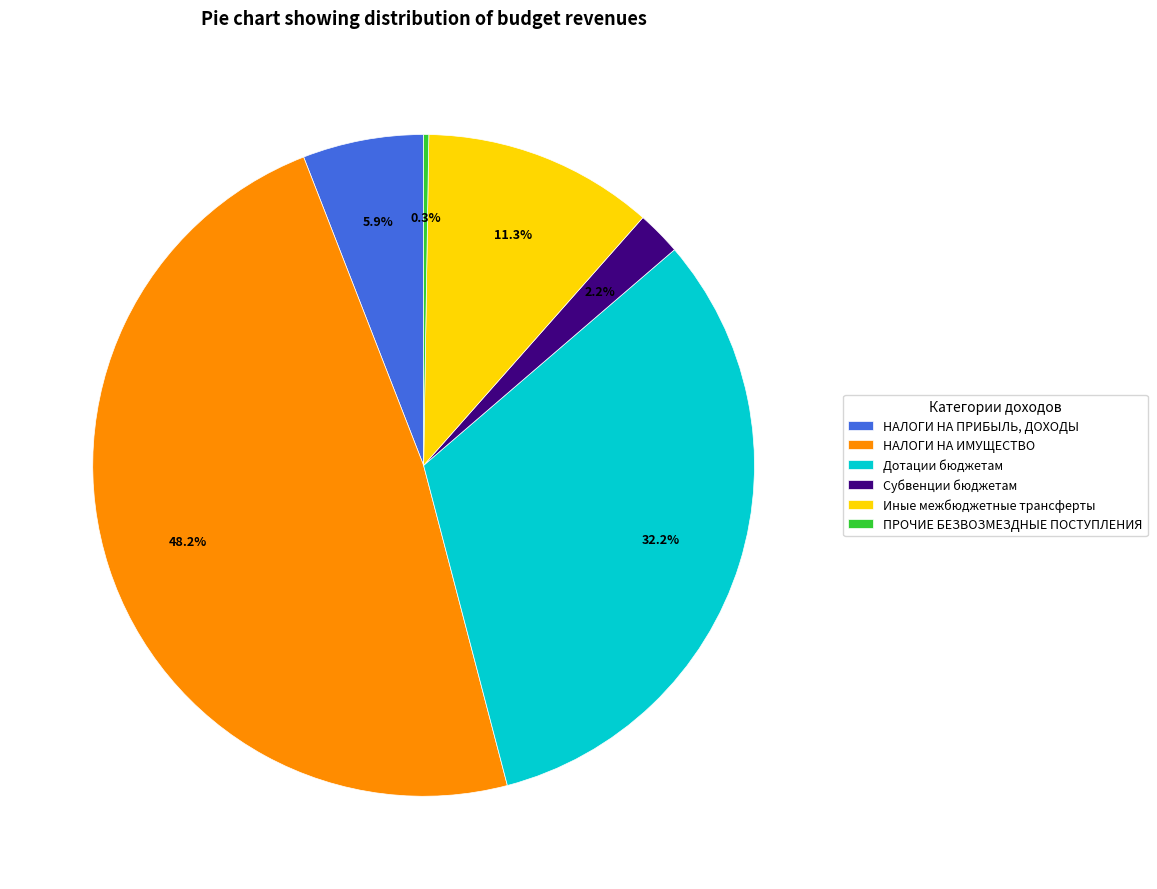

Do Субвенции бюджетам and Иные межбюджетные трансферты together represent more than half of the pie?

No